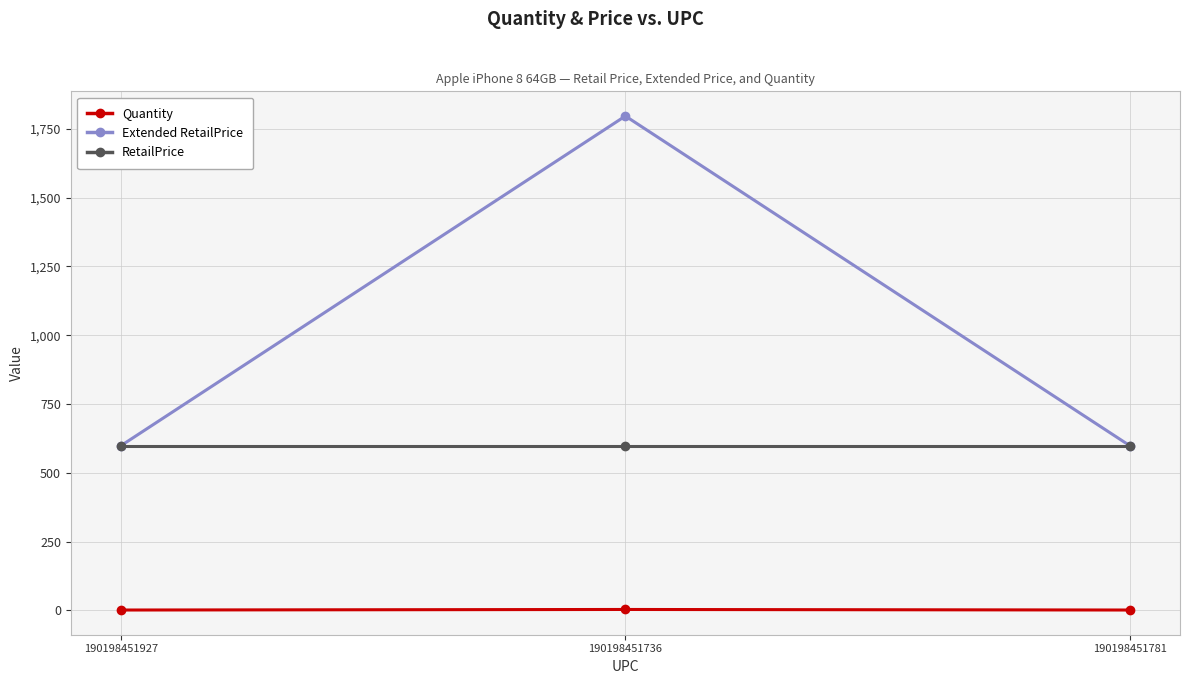

Which series has the largest range (max minus min)?

Extended RetailPrice